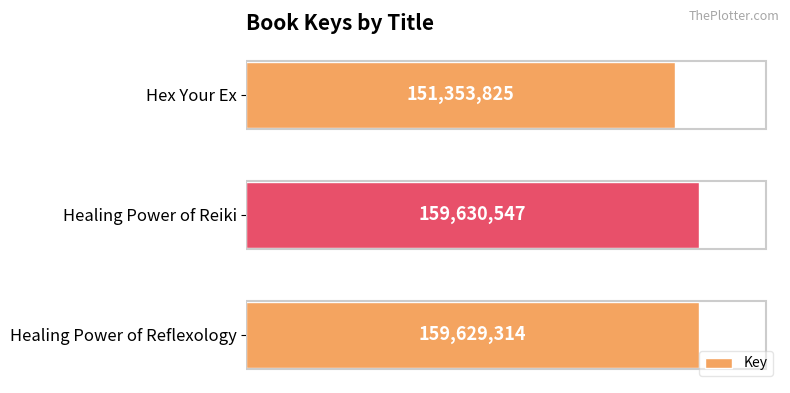

What is the sum of all values?

470613686